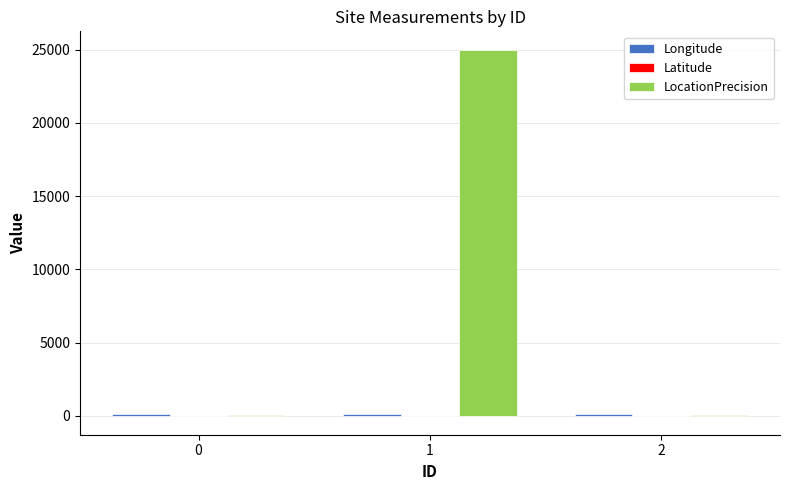

Which series has the largest total across all categories?

LocationPrecision